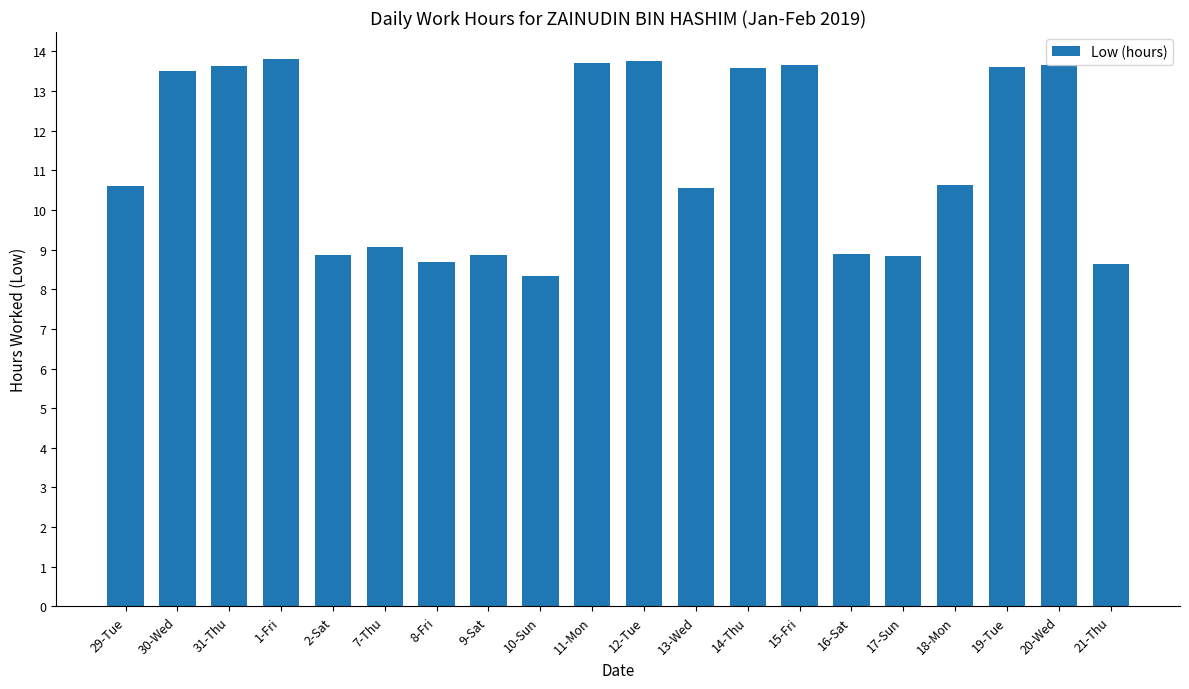

How many data points does each series have?

20